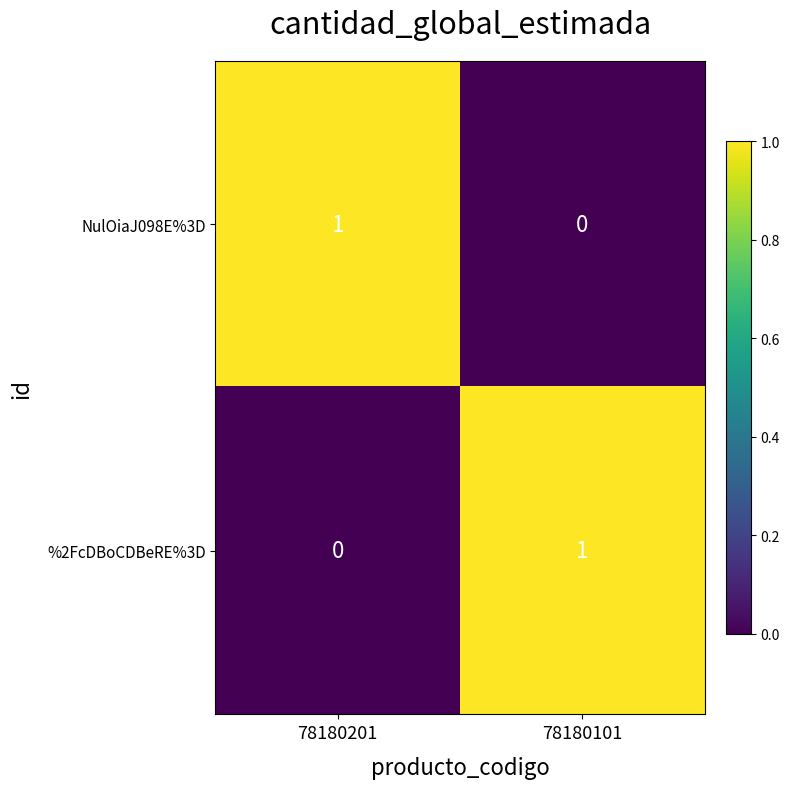

Which category has the lowest value in the %2FcDBoCDBeRE%3D series?

78180201